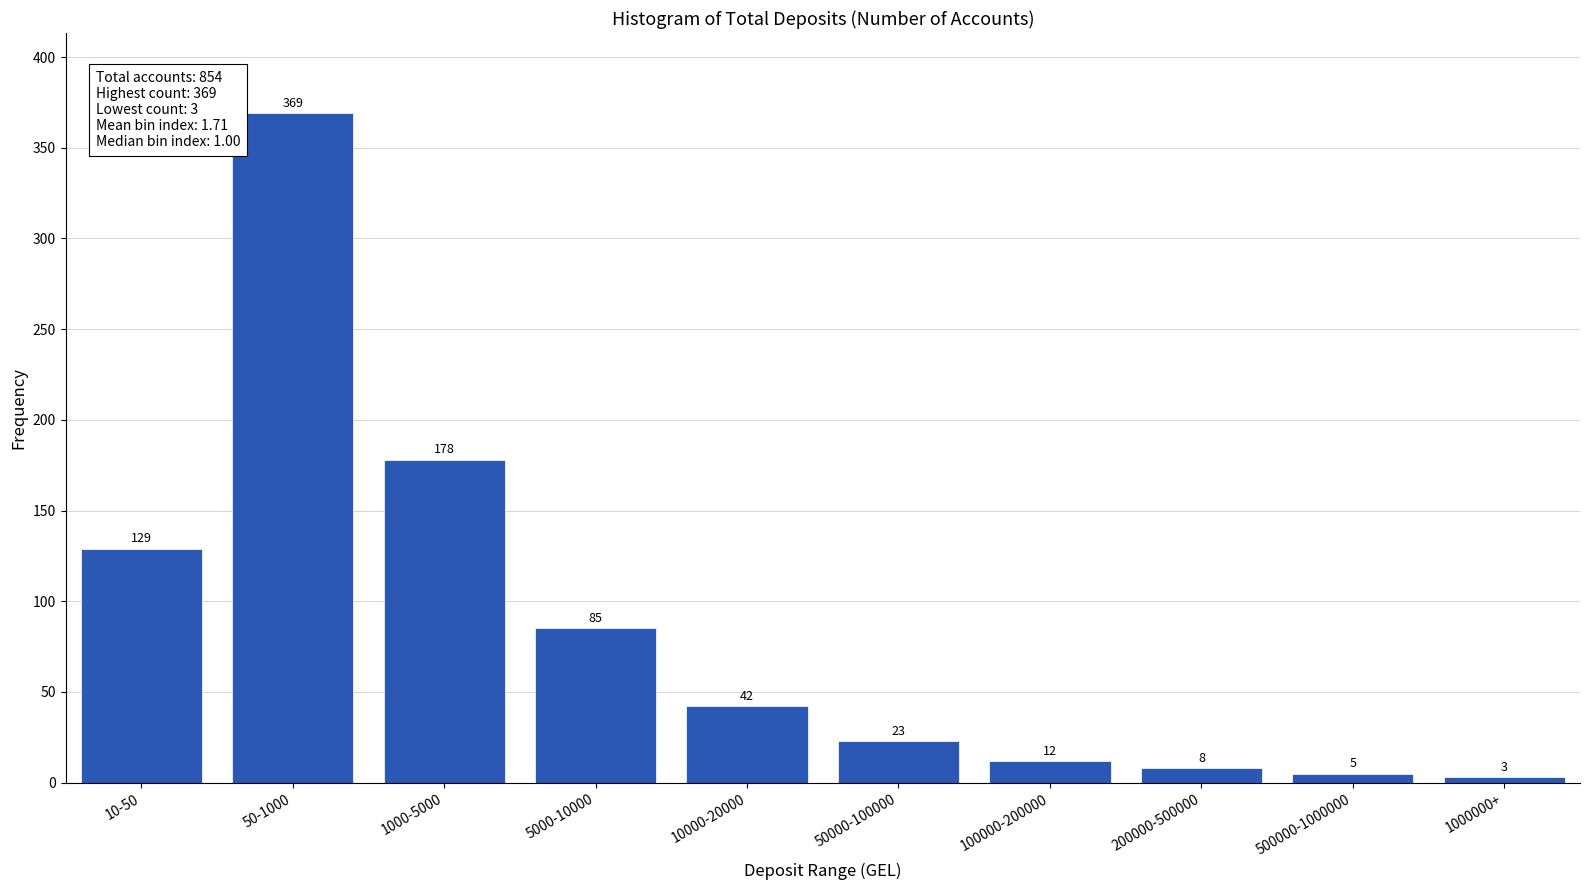

Reading left to right, what are all the values shown in this chart?

129	369	178	85	42	23	12	8	5	3